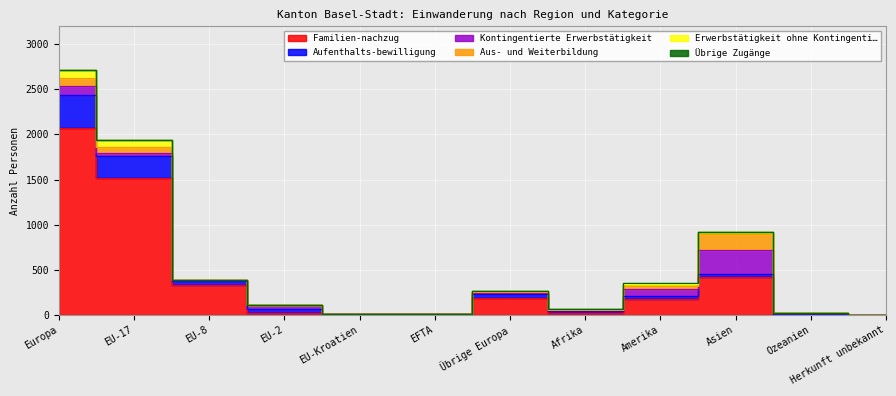

True or false: Familien-nachzug has more than 0 points higher than both neighbors.

True